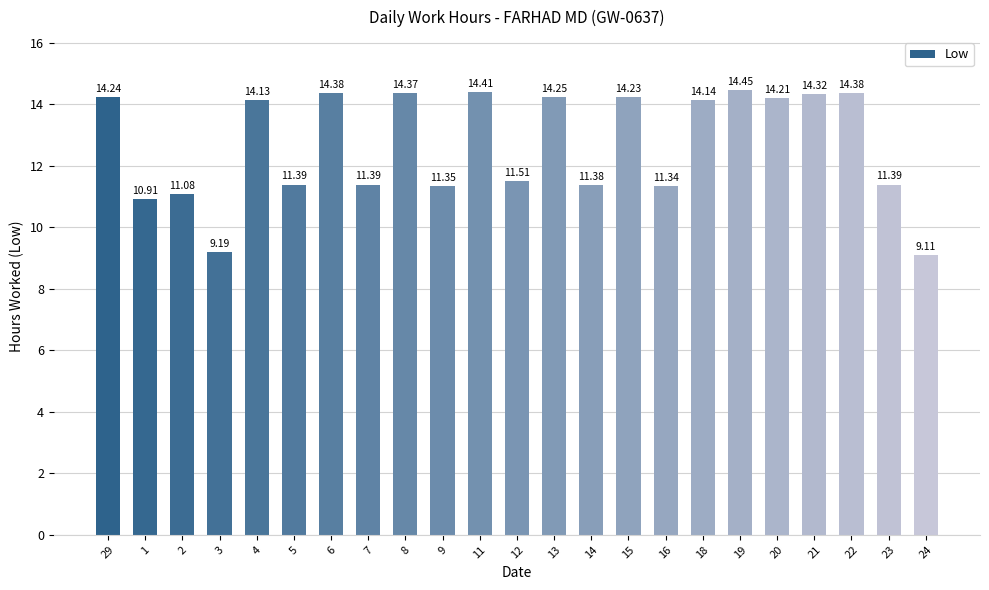

What is the difference between the maximum and second lowest values?

5.3